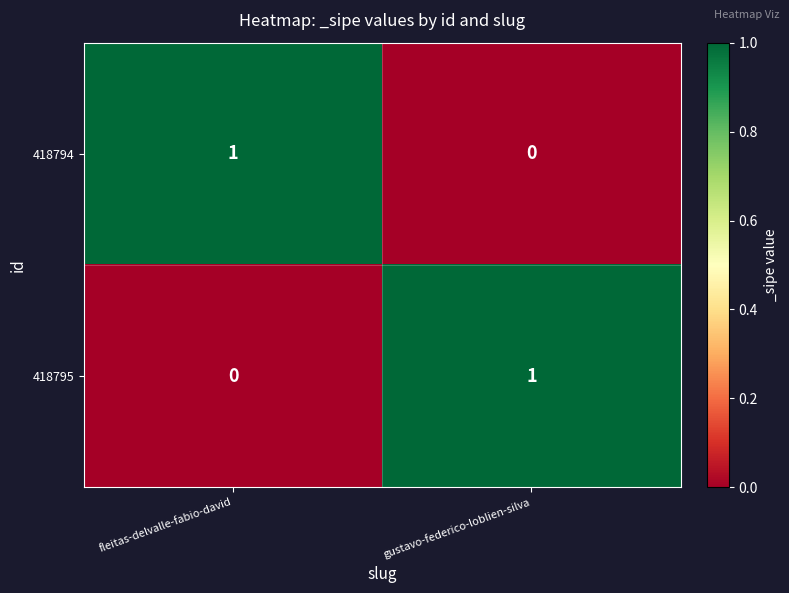

Reading left to right, what are all the values shown in this chart?

418794: fleitas-delvalle-fabio-david=1	gustavo-federico-loblien-silva=0
418795: fleitas-delvalle-fabio-david=0	gustavo-federico-loblien-silva=1